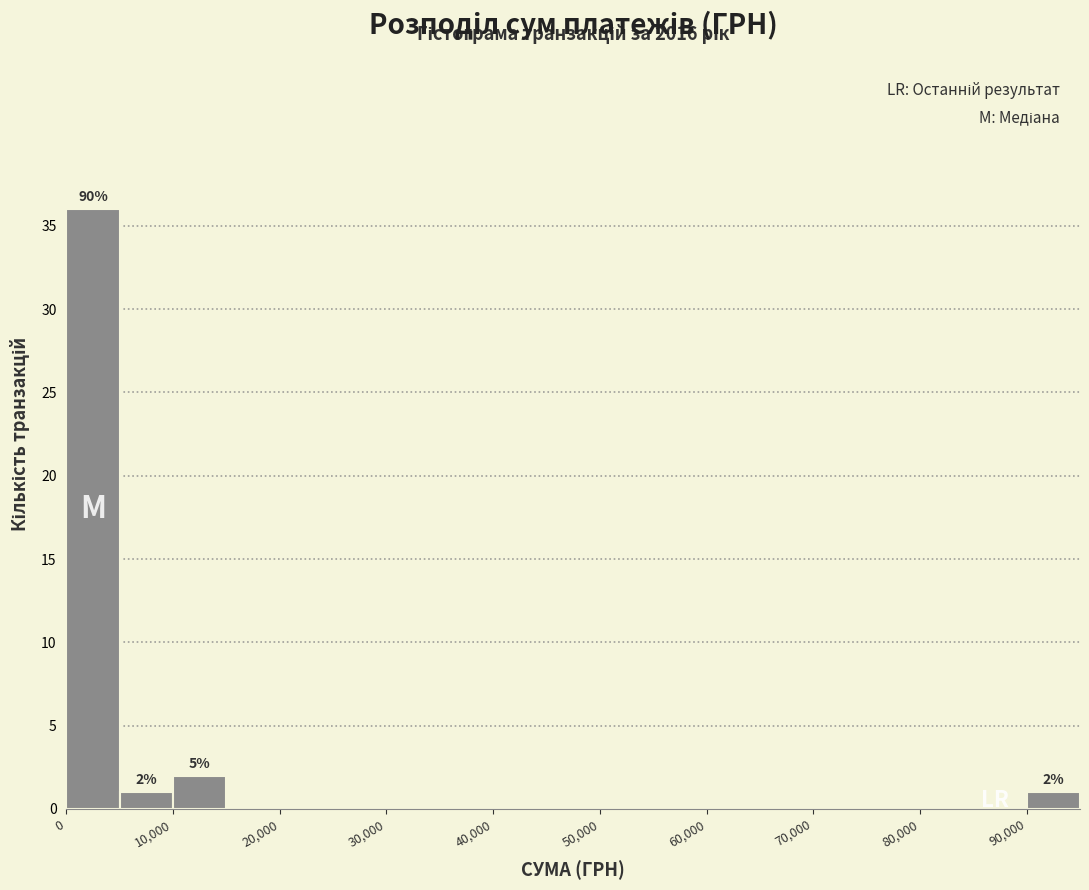

Over which range of the x-axis is the bar tallest?

0 to 5000